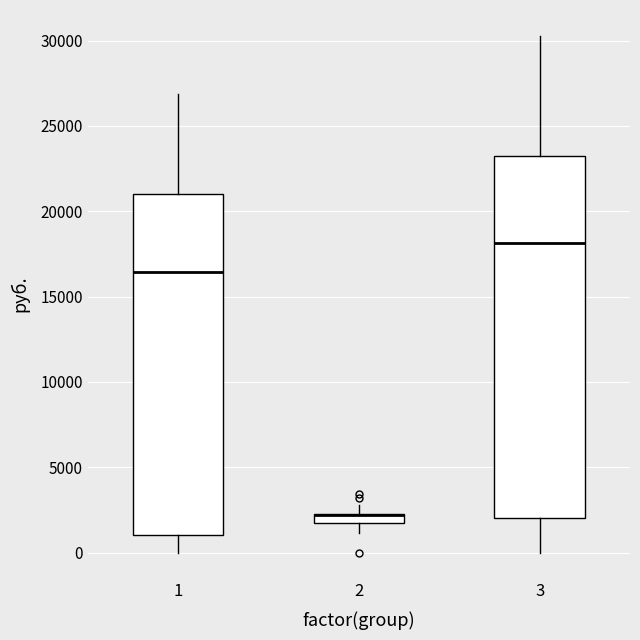

Where does the upper whisker of the box at x = 2 end on the y-axis? The values are not printed on the chart, so give them approximately, as read against the axis.

3000